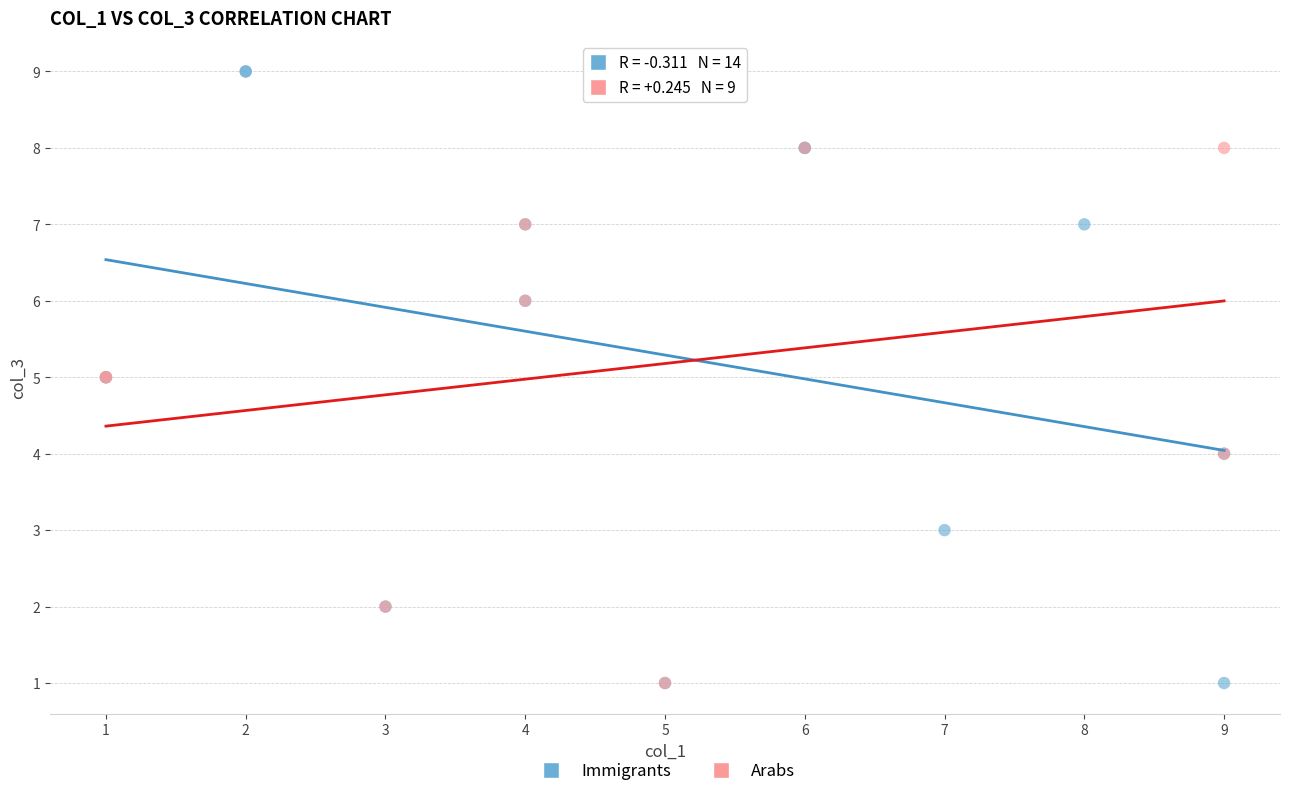

Which series has the largest Y range (max minus min)?

Immigrants